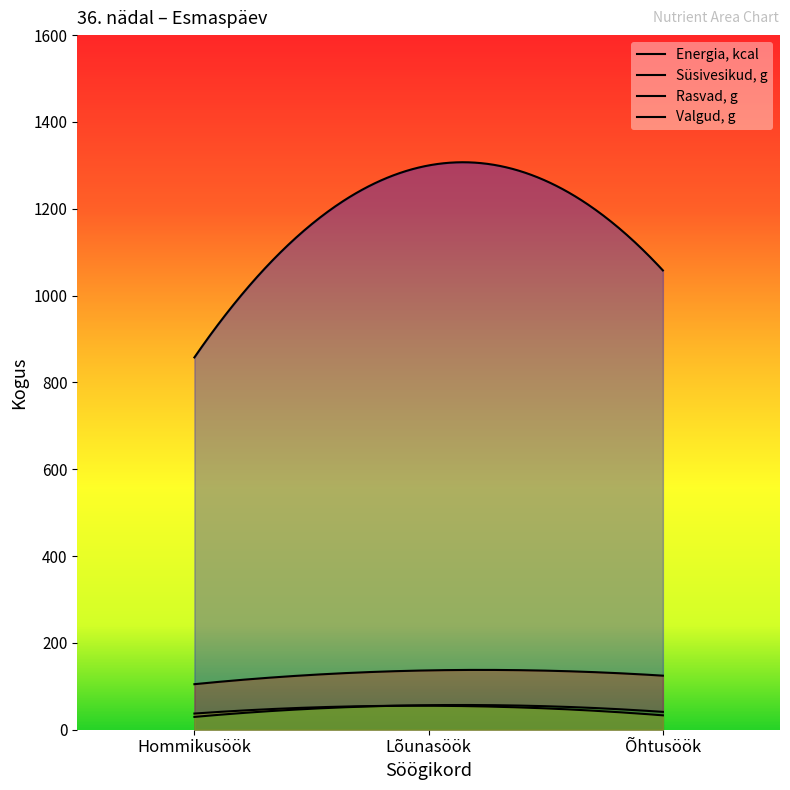

Which series changed the most between Lõunasöök and Õhtusöök?

Energia, kcal